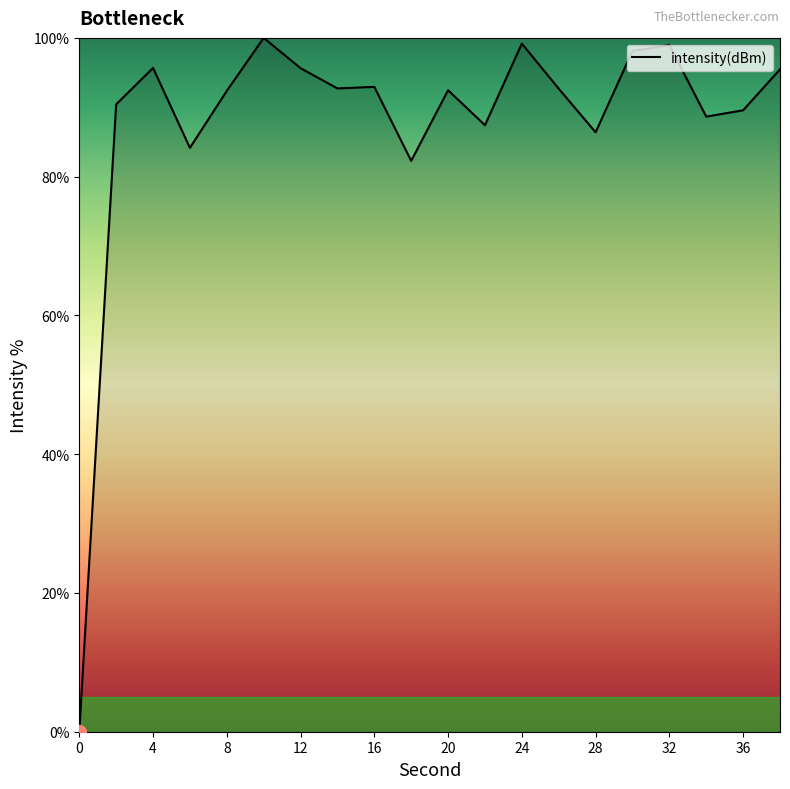

What is the difference between the maximum and minimum values?

100.0